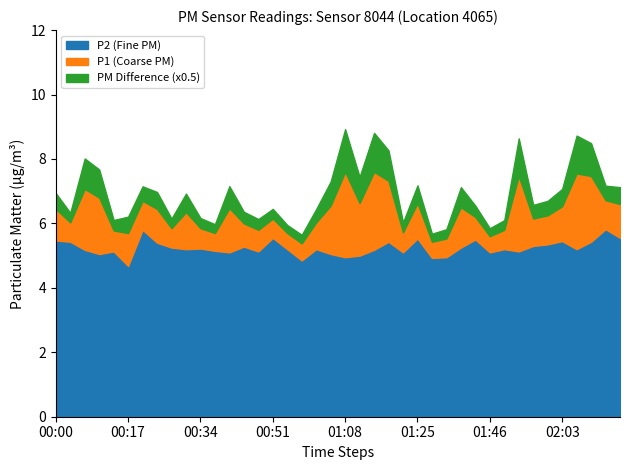

At how many categories does at least one series exceed 5?

40